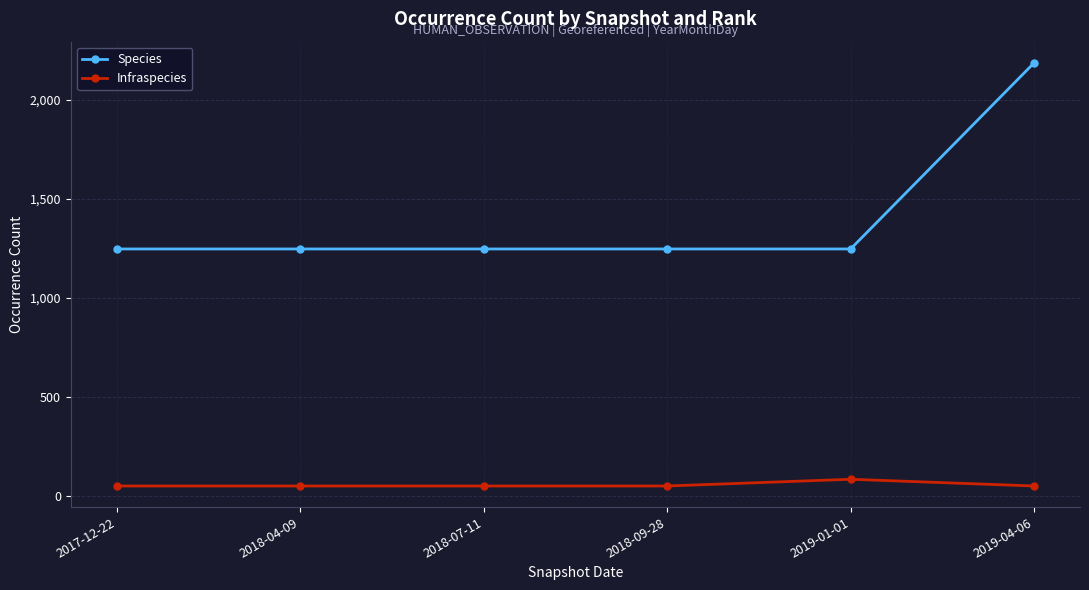

What is the difference between the highest and lowest values at 2019-01-01?

1163